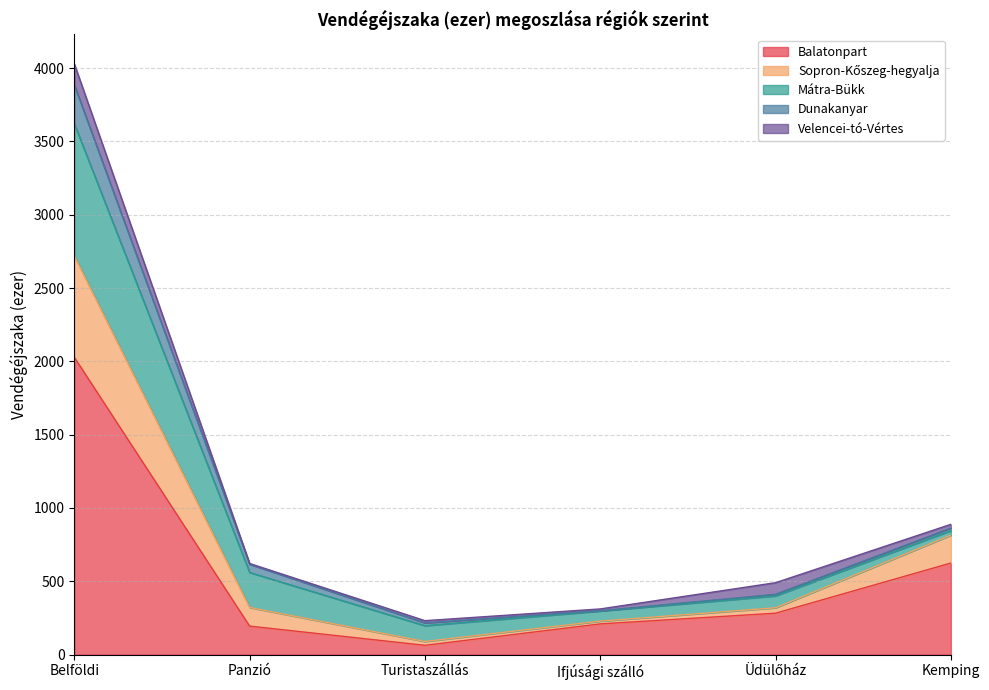

At which category is the sum across all series the highest?

Belföldi